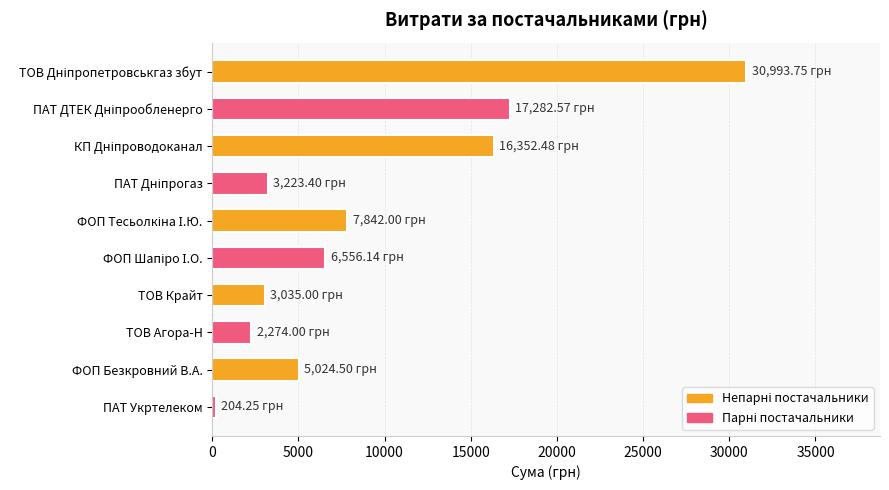

Which category has the lowest value across all series?

ПАТ Укртелеком